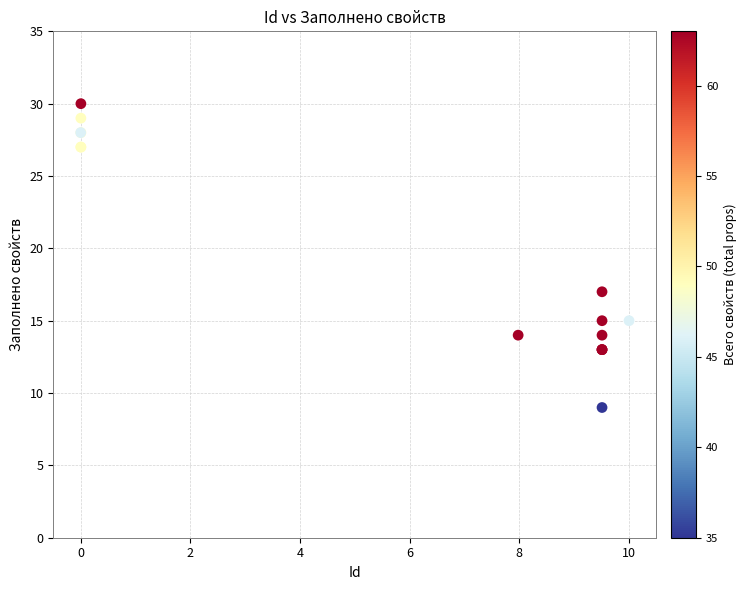

What Y value in the scatter plot is closest to 19?

17